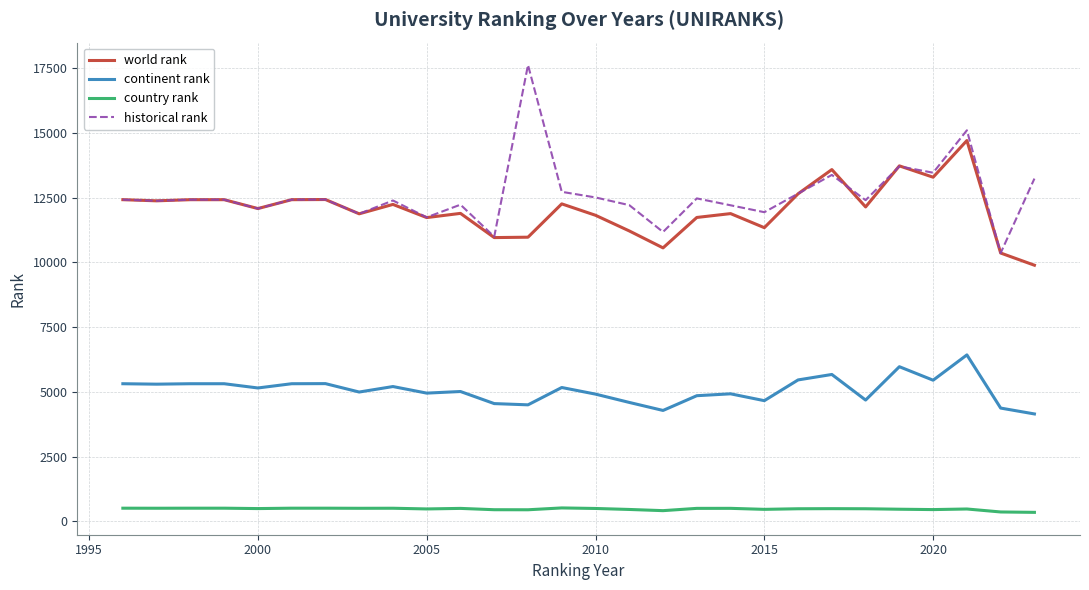

List the series in order of their peak value, highest first.

historical rank, world rank, continent rank, country rank